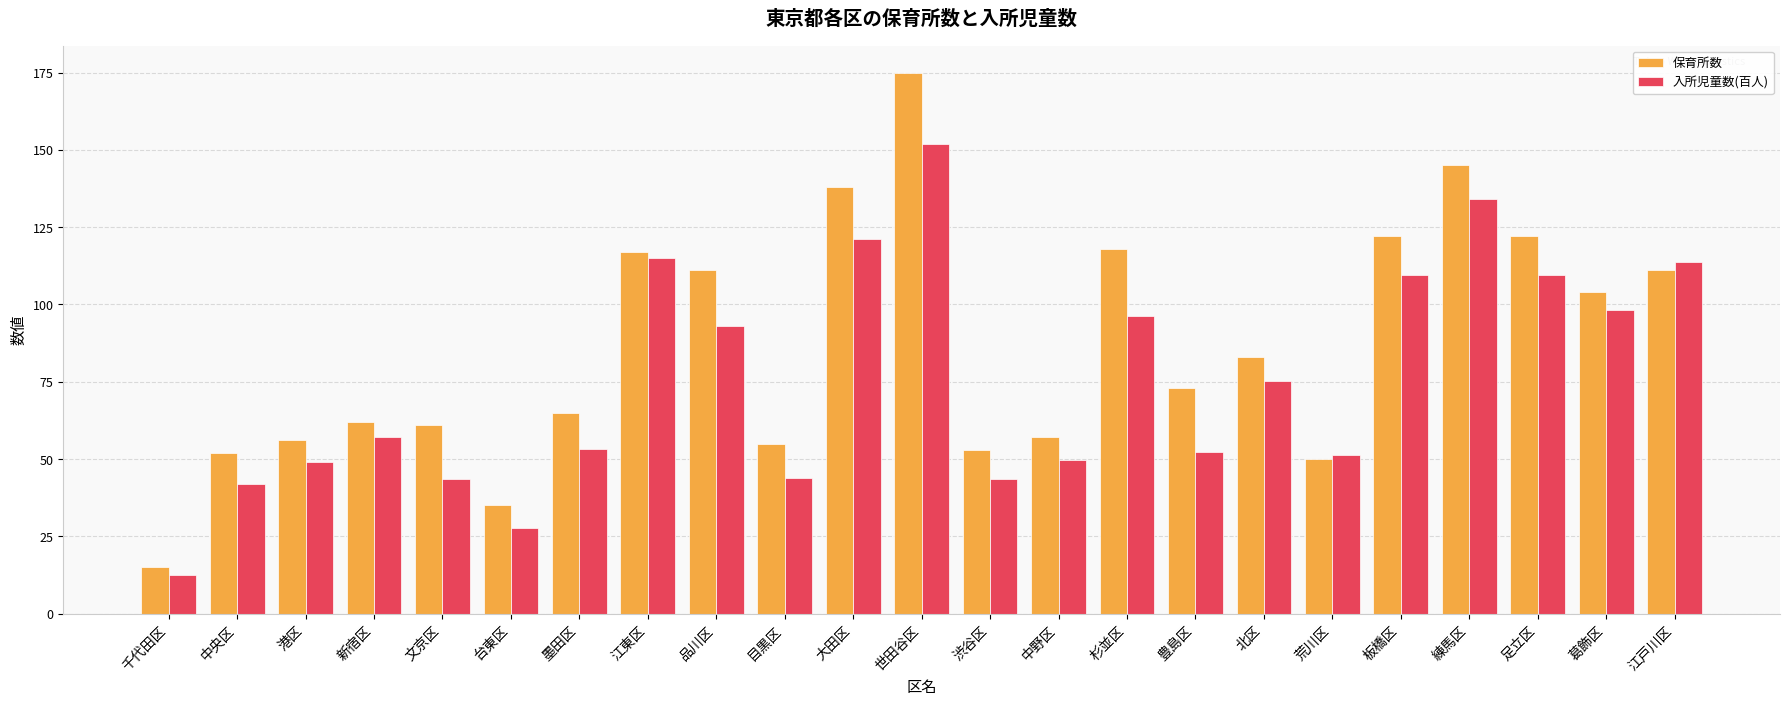

How many distinct data groups are displayed?

2